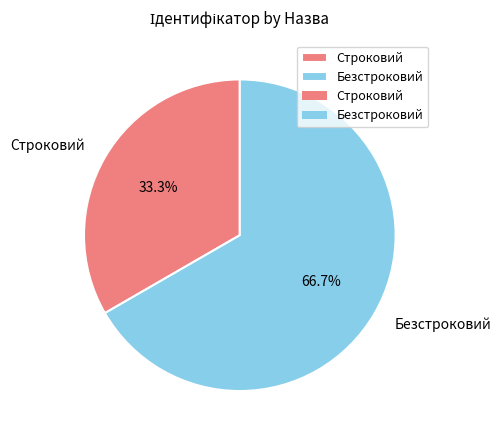

Rank the categories by value from lowest to highest.

Строковий, Безстроковий